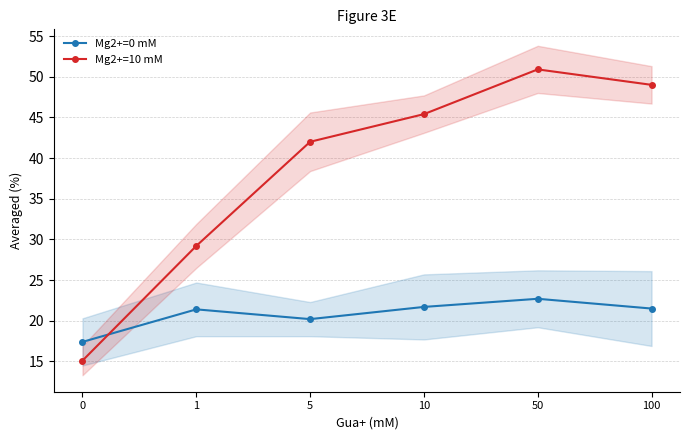

Where does the Mg2+=0 mM series first go above 21?

1